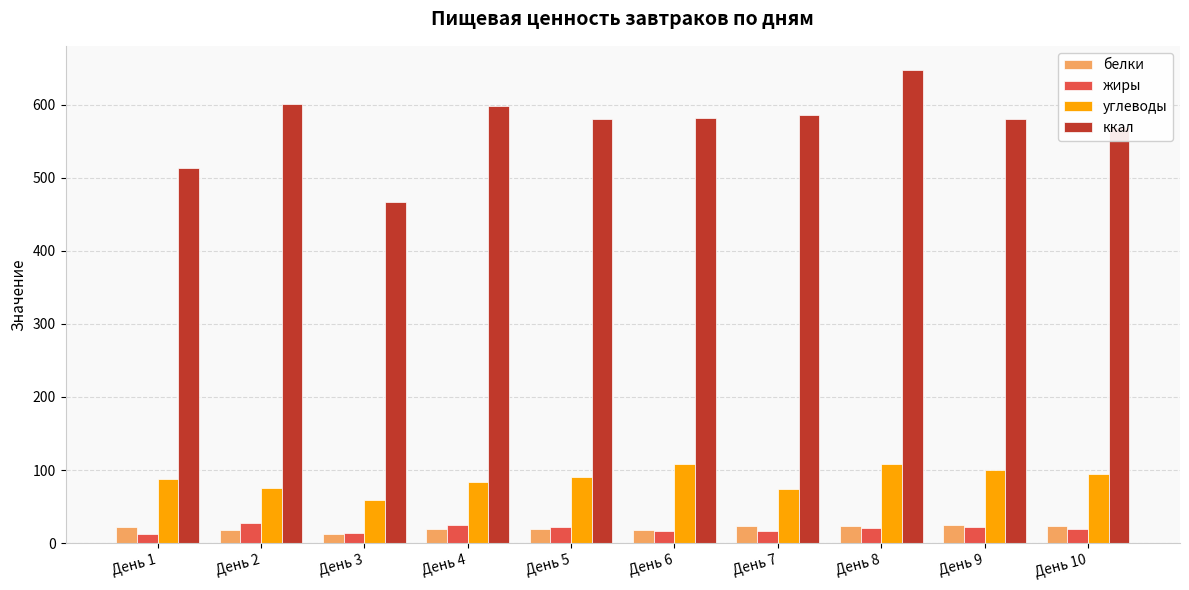

What is the difference between the second highest and second lowest values in the ккал series?

87.6